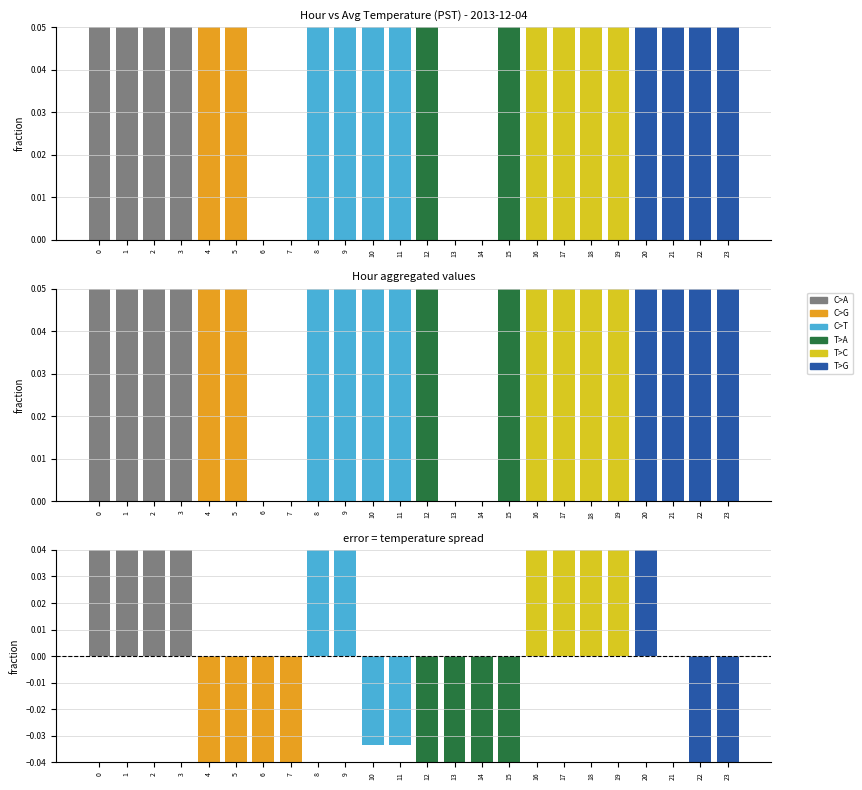

What is the difference between the second highest and second lowest values in the C>T series?

0.1